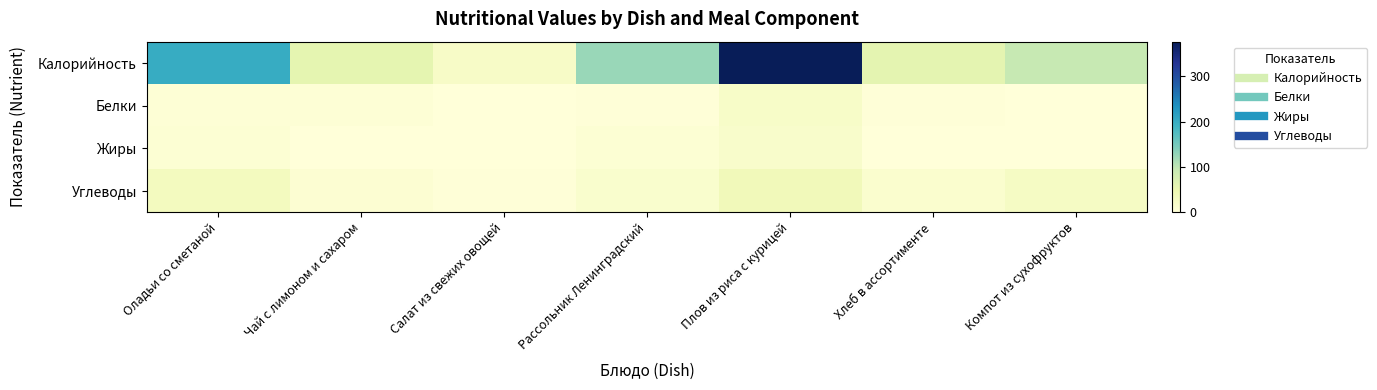

What is the greatest value displayed?

377.0